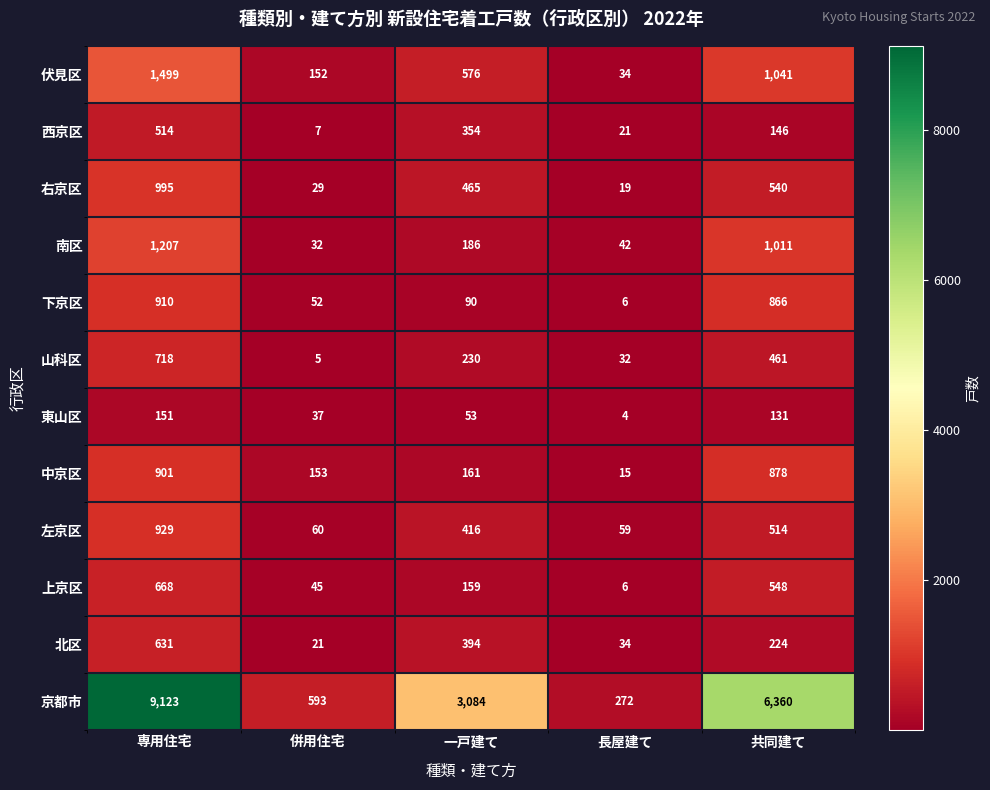

The value of 東山区 at 併用住宅 is 37. True or false?

True